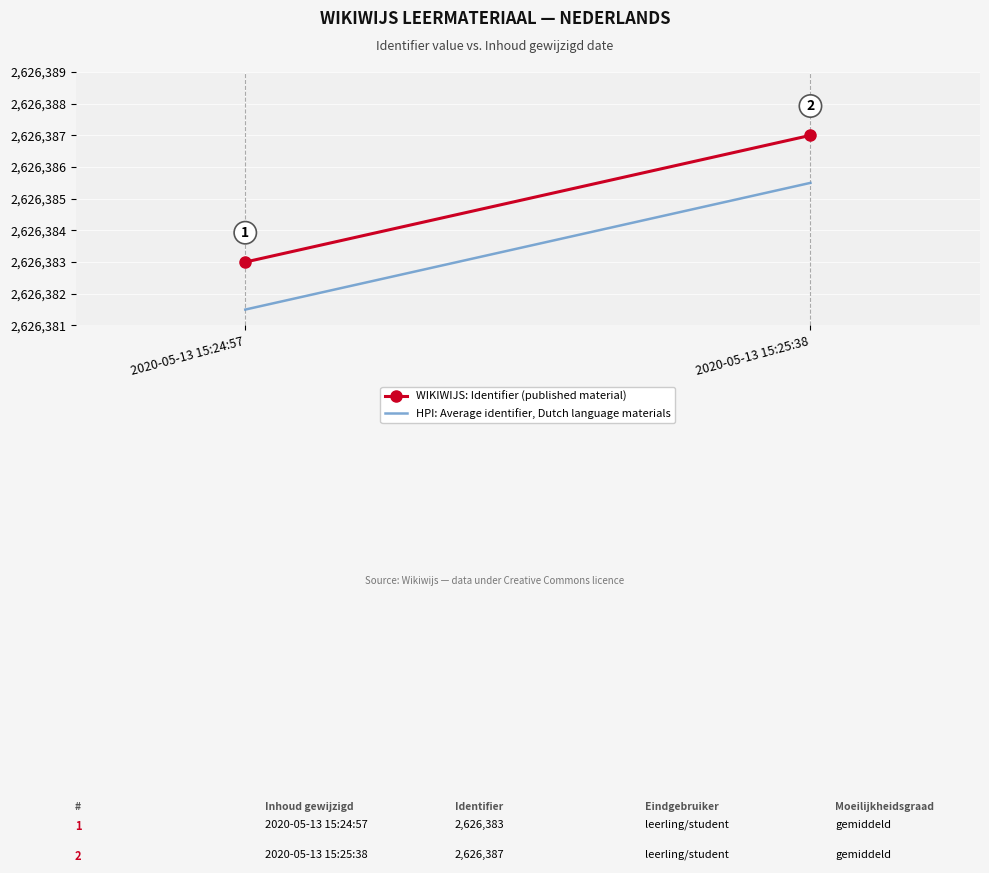

Reading right to left, list all the values displayed in this chart.

WIKIWIJS: Identifier (published material): 2020-05-13 15:25:38=2626387.0	2020-05-13 15:24:57=2626383.0
HPI: Average identifier, Dutch language materials: 2020-05-13 15:25:38=2626385.5	2020-05-13 15:24:57=2626381.5